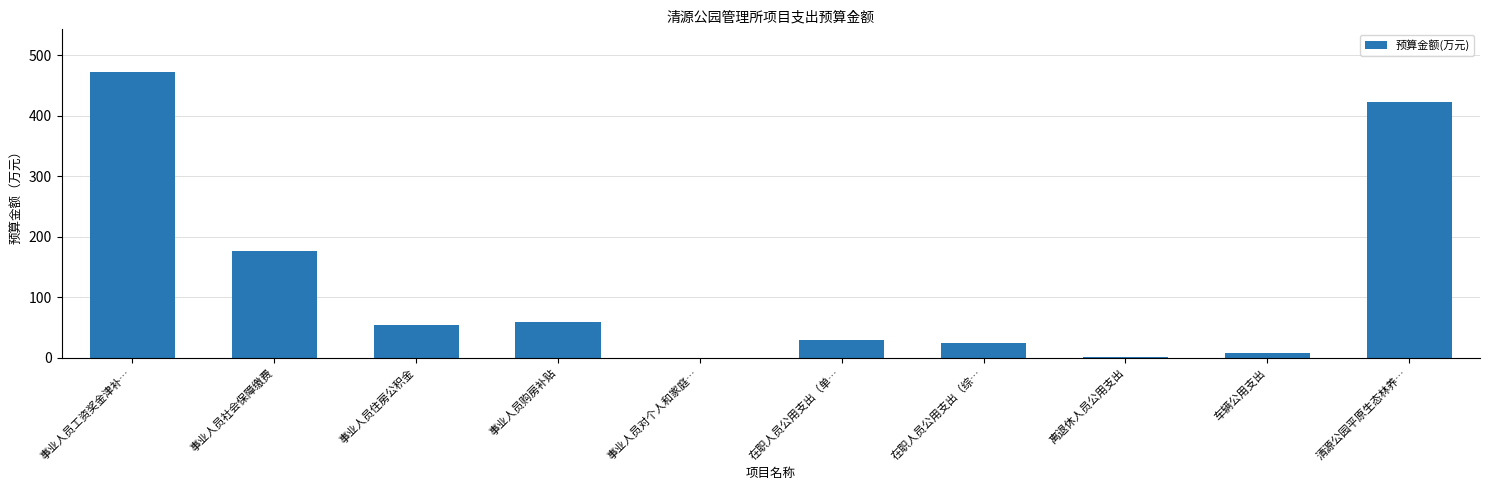

Between 事业人员购房补贴 and 车辆公用支出, which is larger?

事业人员购房补贴